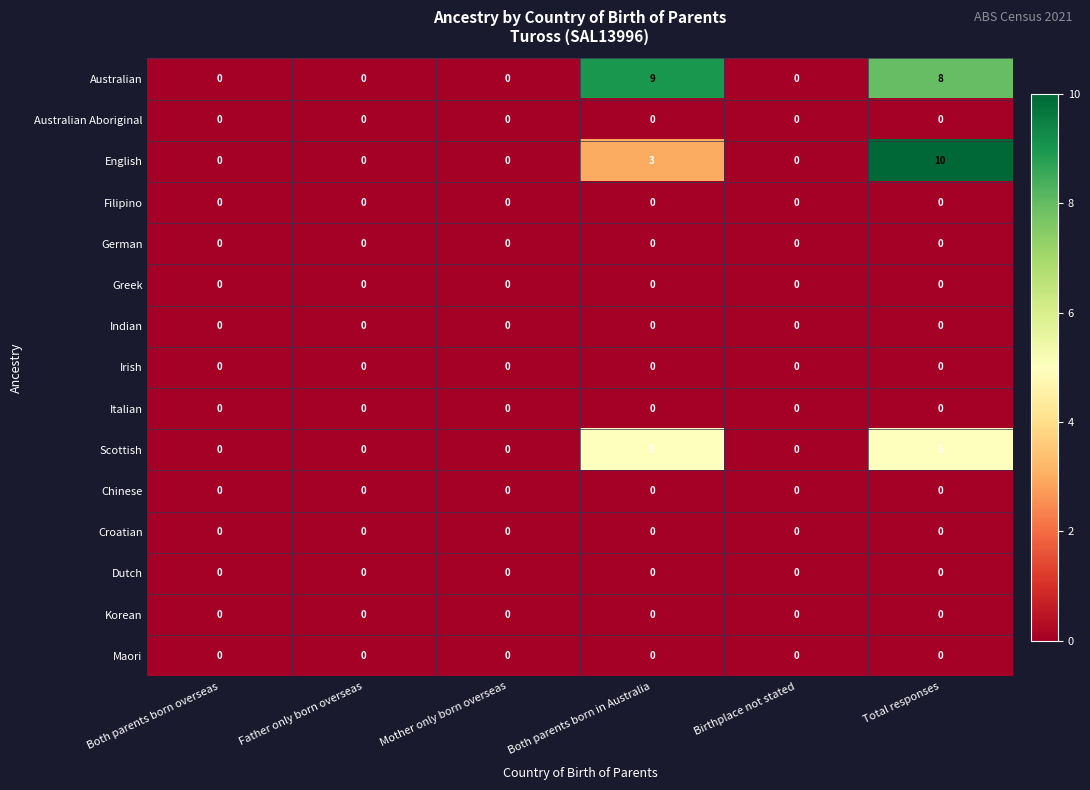

The Chinese series shows 0 at Father only born overseas. True or false?

True